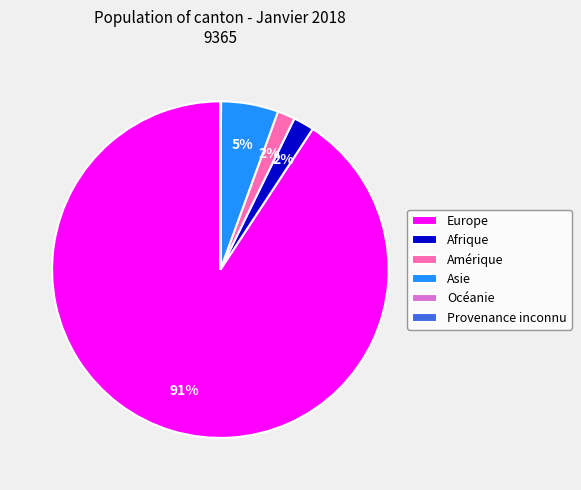

The Asie slice represents 5% of the pie. True or false?

True